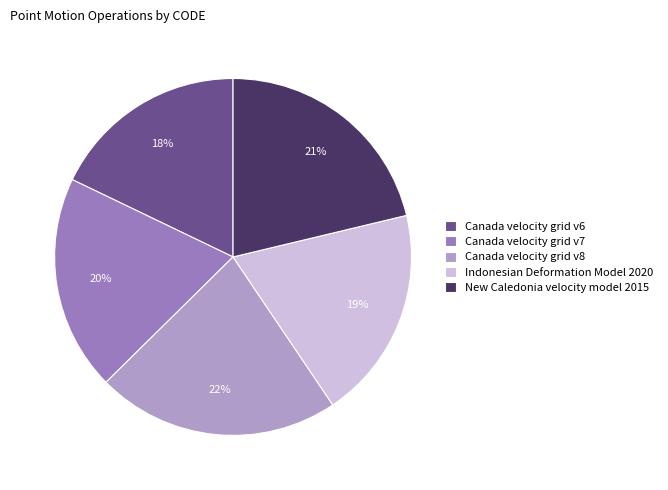

Which slice is the smallest?

Canada velocity grid v6